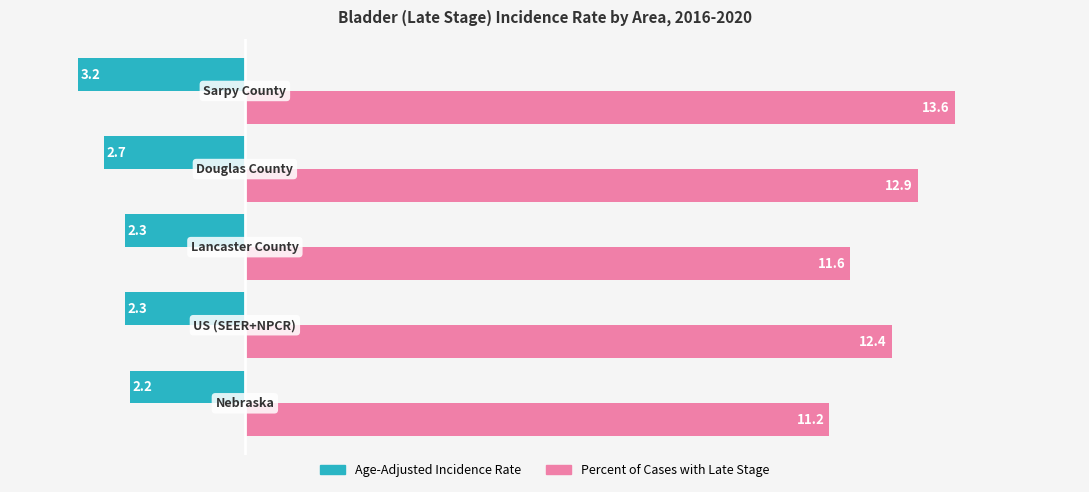

Which series has the largest total across all categories?

Percent of Cases with Late Stage